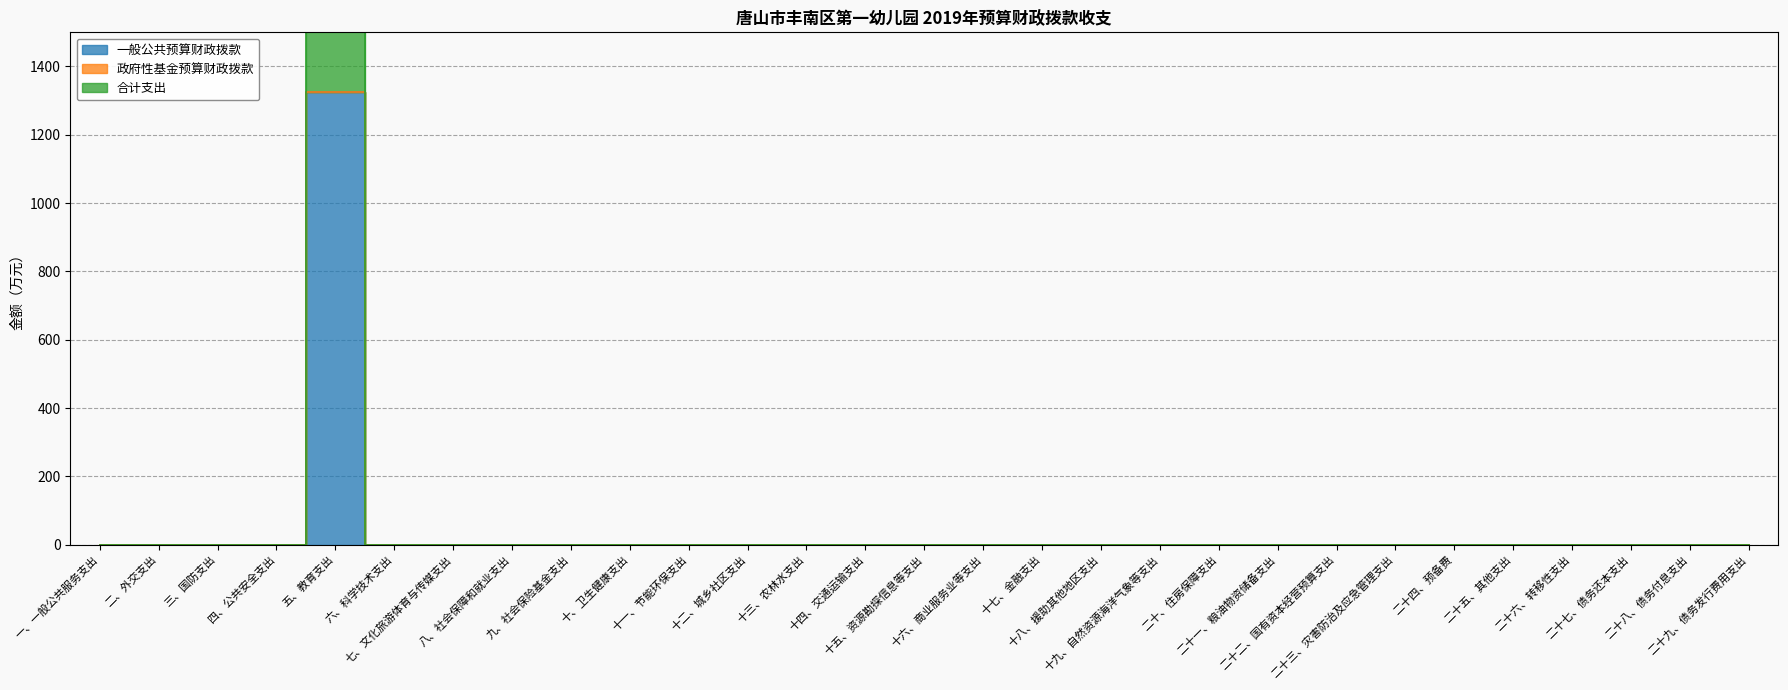

At which category is the sum across all series the highest?

五、教育支出